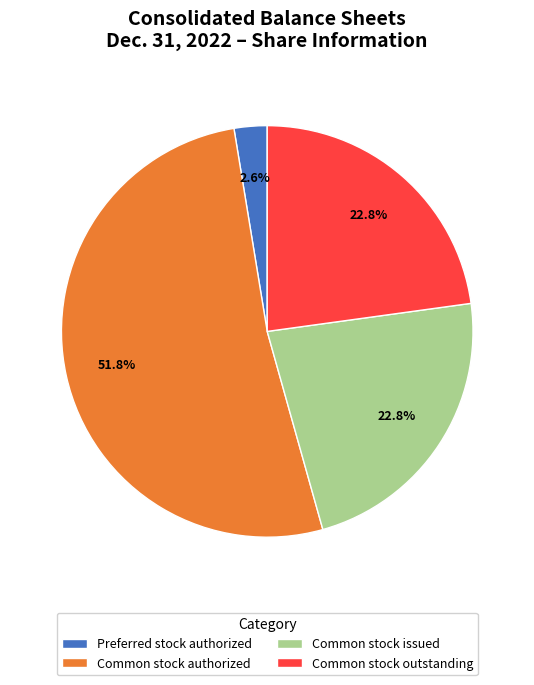

Count the number of slices in the pie.

4